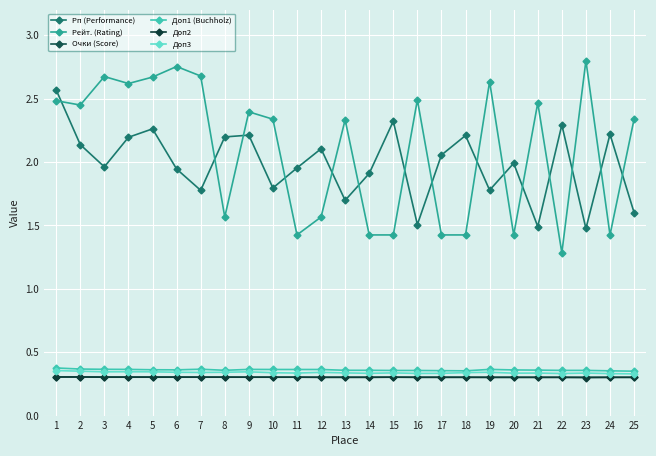

What is the sum of the Рейт. (Rating) values at 15 and 4?

4.0